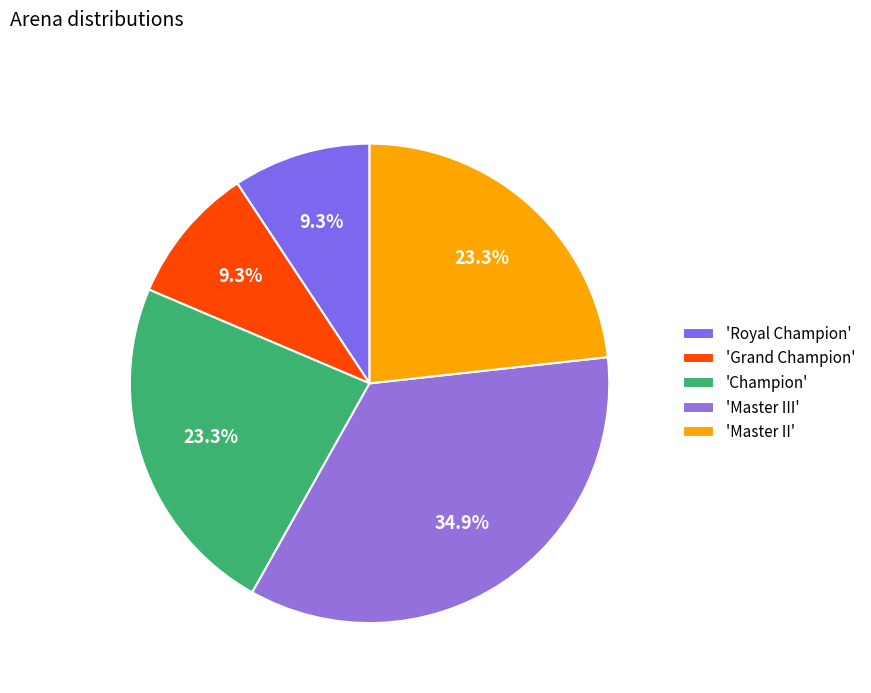

How many segments does this pie chart have?

5